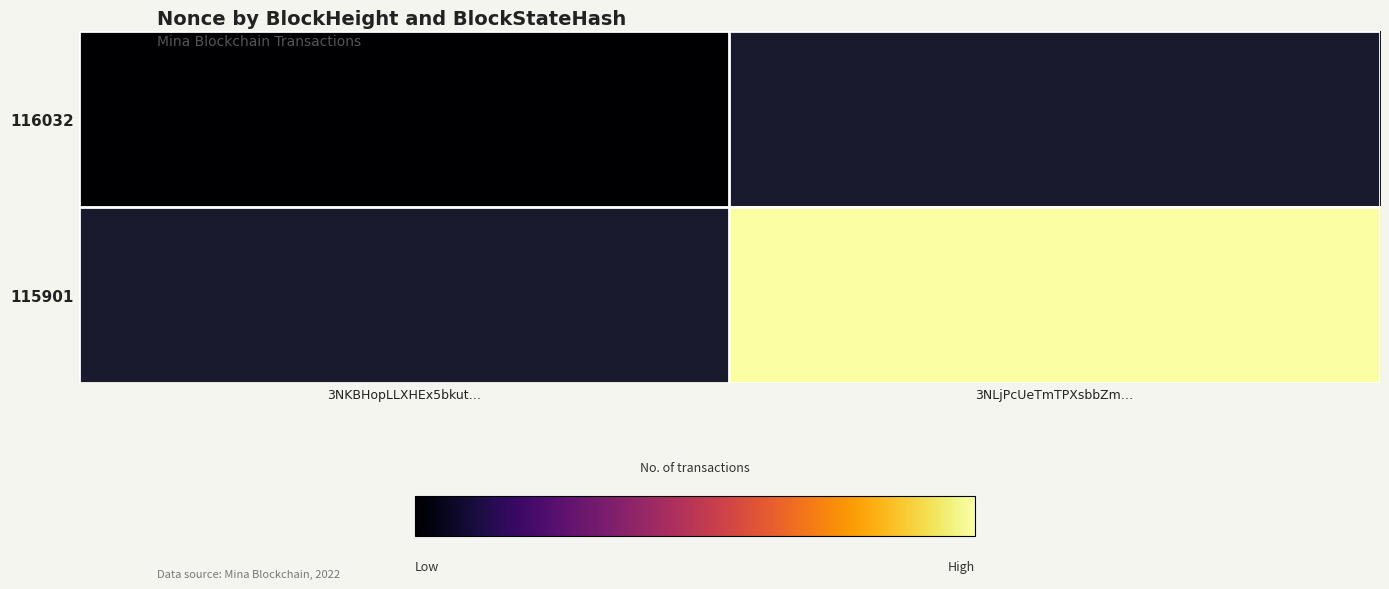

At how many categories does at least one series exceed 48029?

1